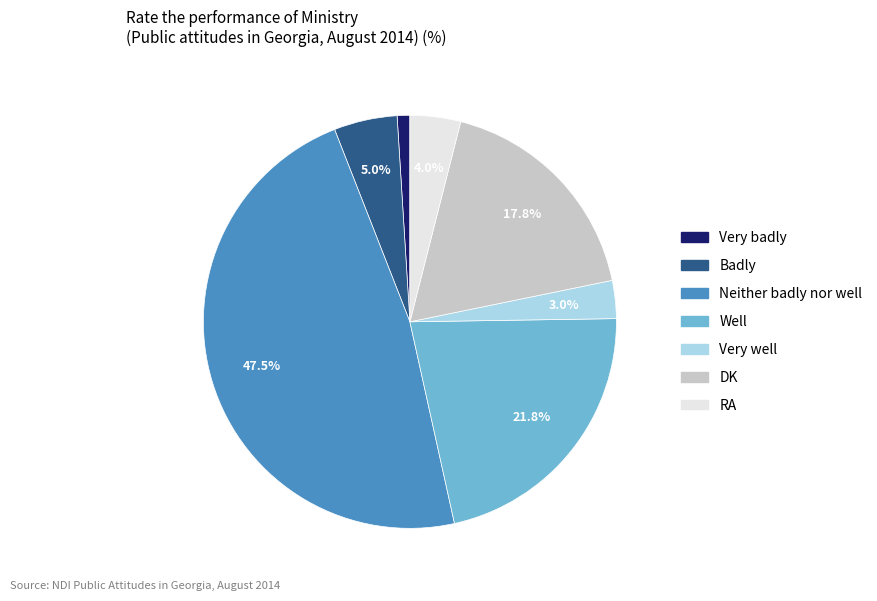

What portion of the pie excludes Neither badly nor well?

52.5%